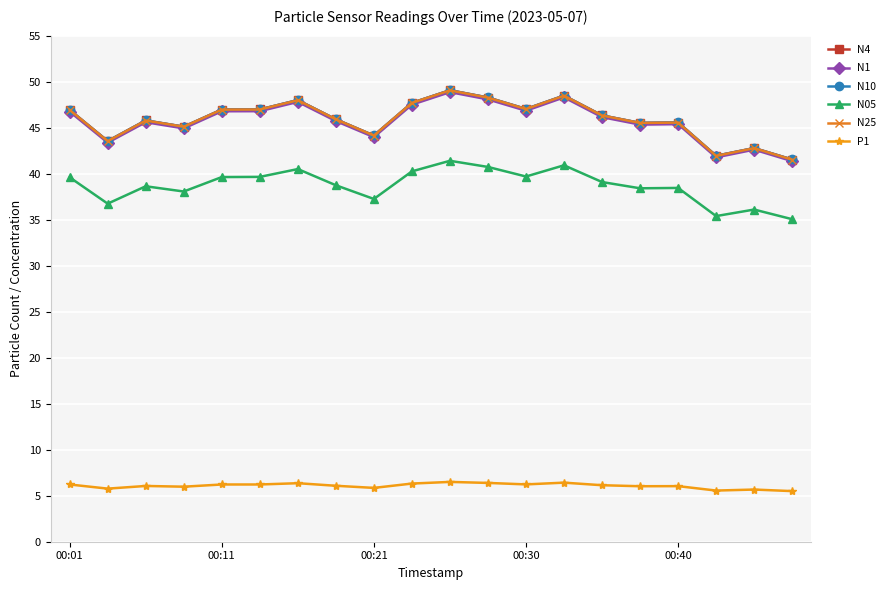

At how many categories does at least one series exceed 25?

20